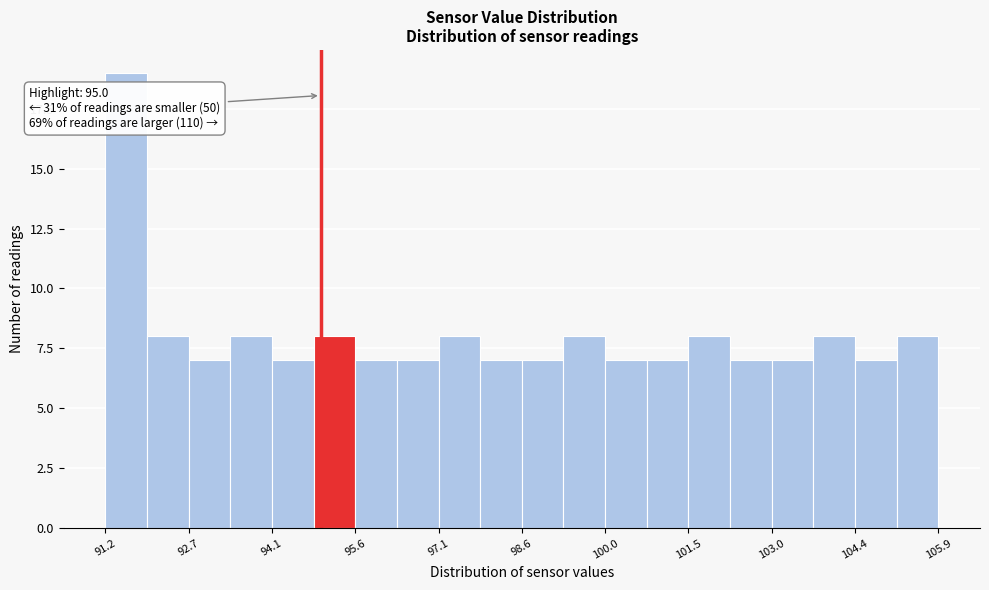

Read against the x-axis, roughly where is the centre of the tallest bar?

91.6